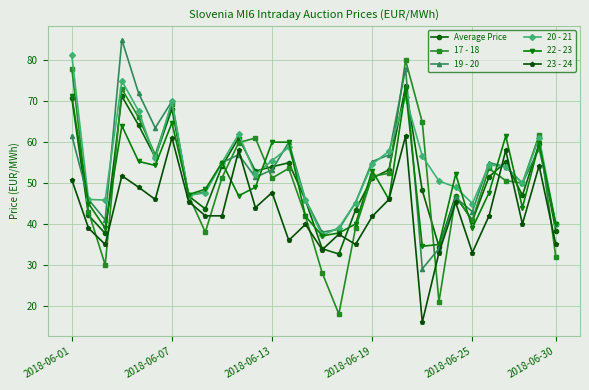

In Average Price, how many points are higher than both neighbors (excluding endpoints)?

8